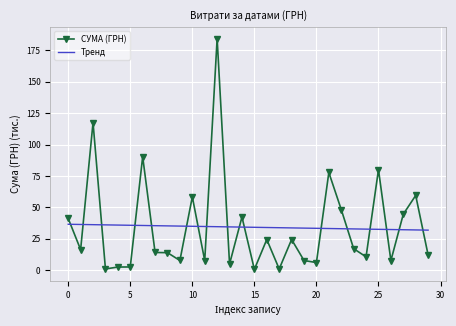

What is the average value of the Тренд series?

34.1